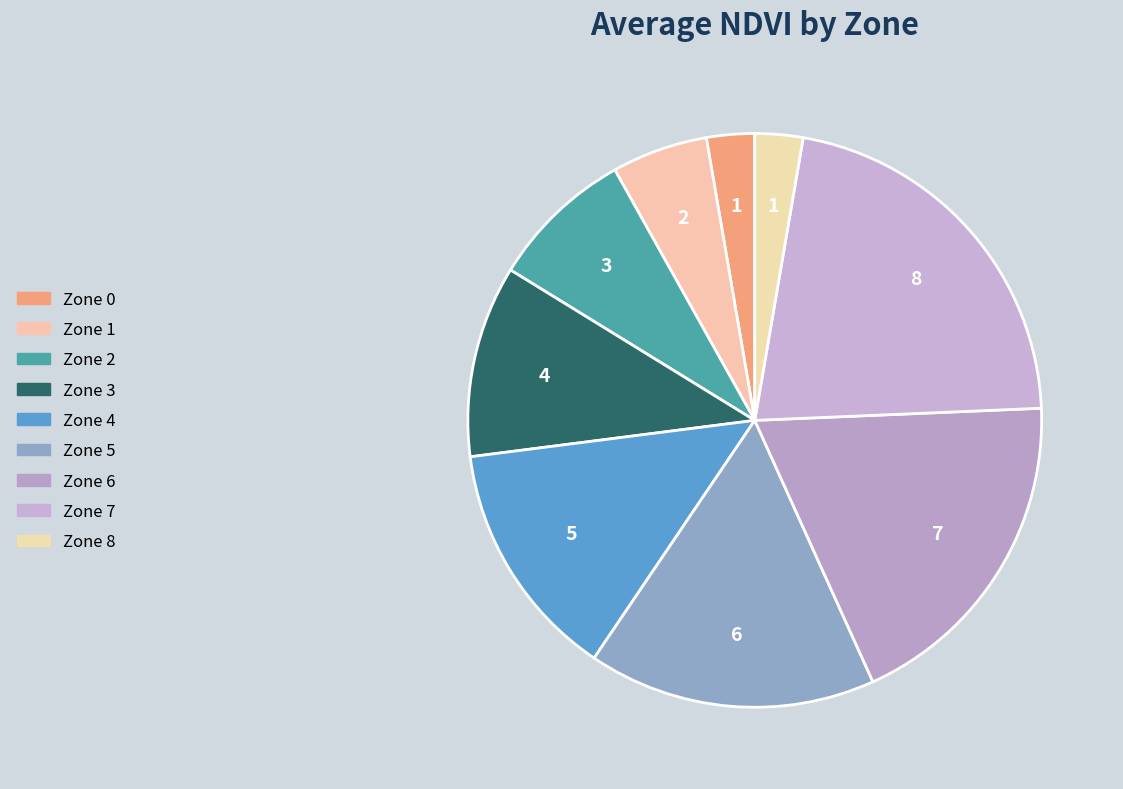

How many segments does this pie chart have?

9